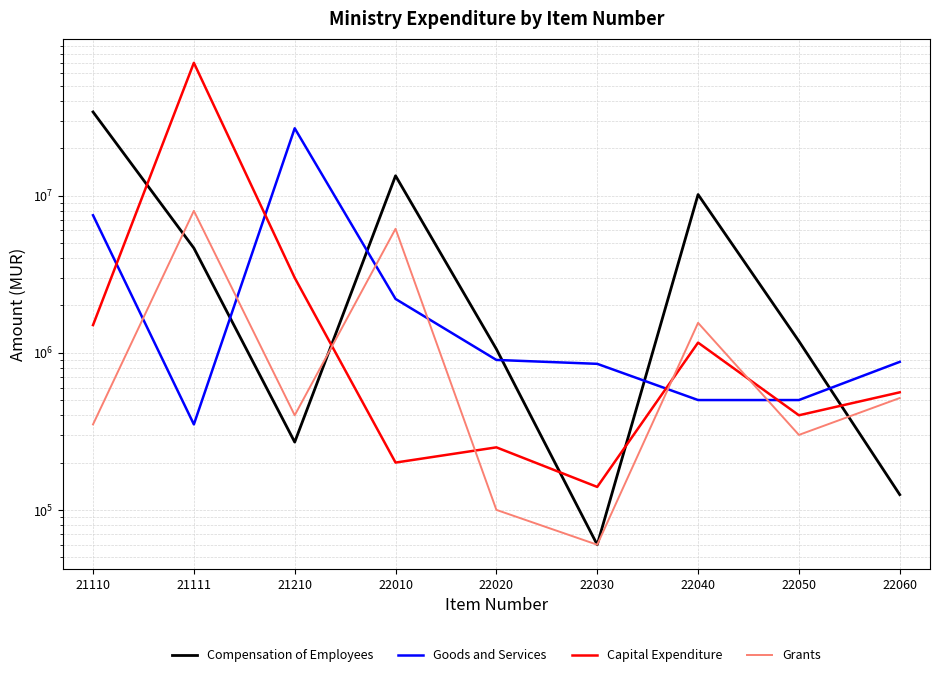

What is the difference between the highest and lowest values at 22020?

955000